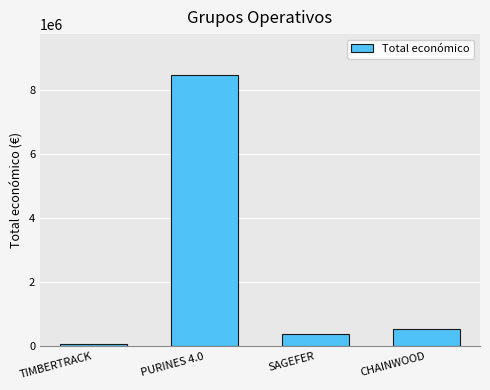

True or false: the data shows 75575 at TIMBERTRACK.

True